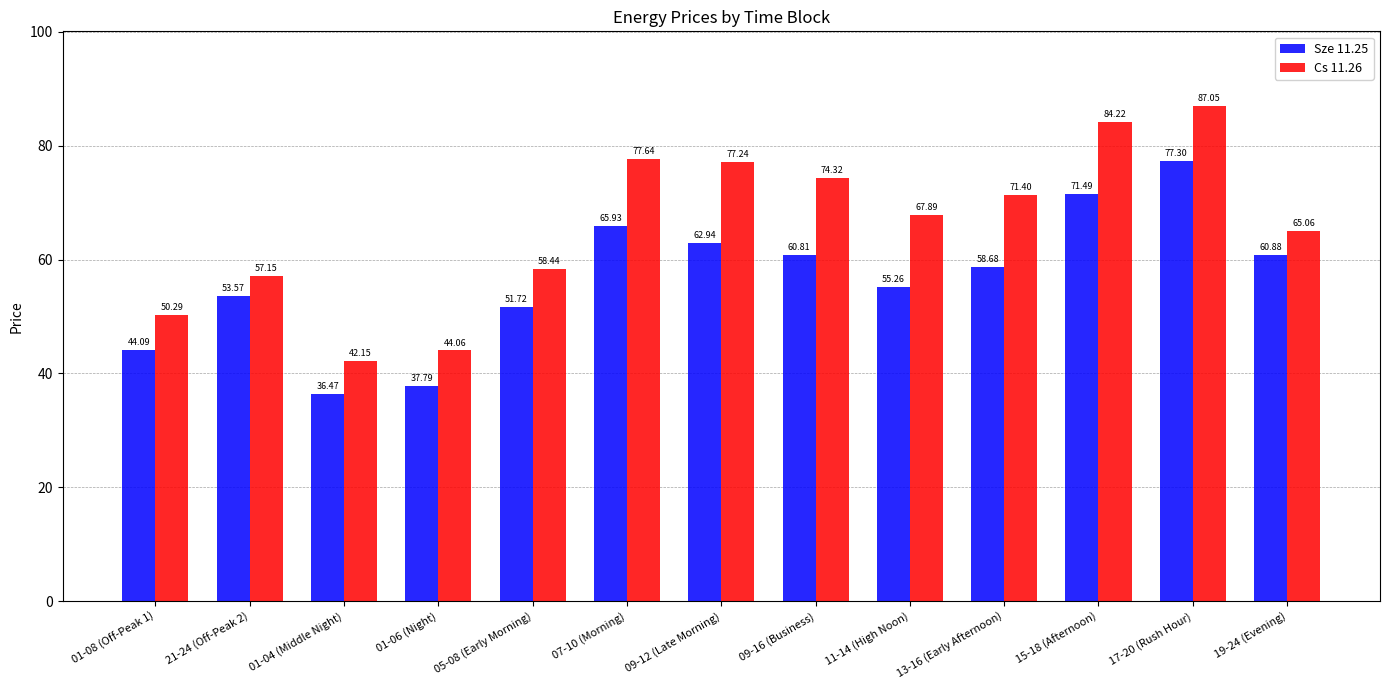

Is the value of Sze 11.25 at 01-04 (Middle Night) greater than the value of Cs 11.26 at 09-16 (Business)?

No